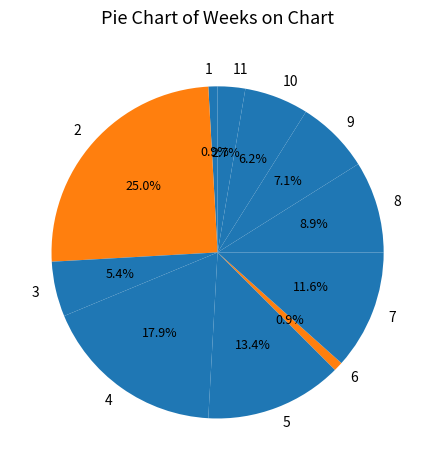

Approximately how many times larger is the value at 7 compared to 1?

13.0